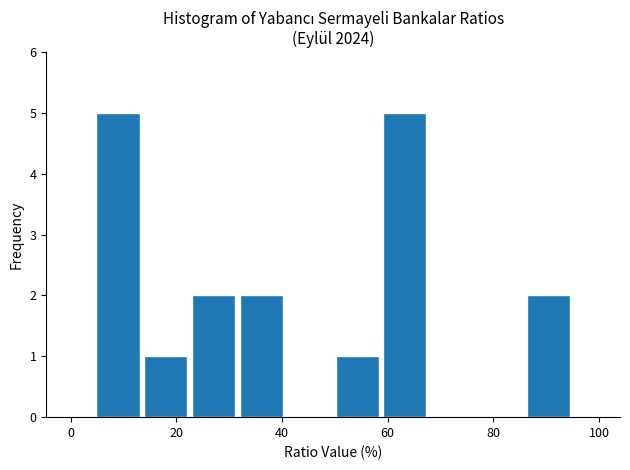

Reading left to right, transcribe this chart: for each bar, give the range it covers on the x-axis and its height. Neither the bar edges nor the heights are printed on the chart, so give them approximately, as read against the axes.

4 to 14: 5
14 to 22: 1
22 to 32: 2
32 to 40: 2
40 to 50: 0
50 to 58: 1
58 to 68: 5
68 to 76: 0
76 to 86: 0
86 to 94: 2